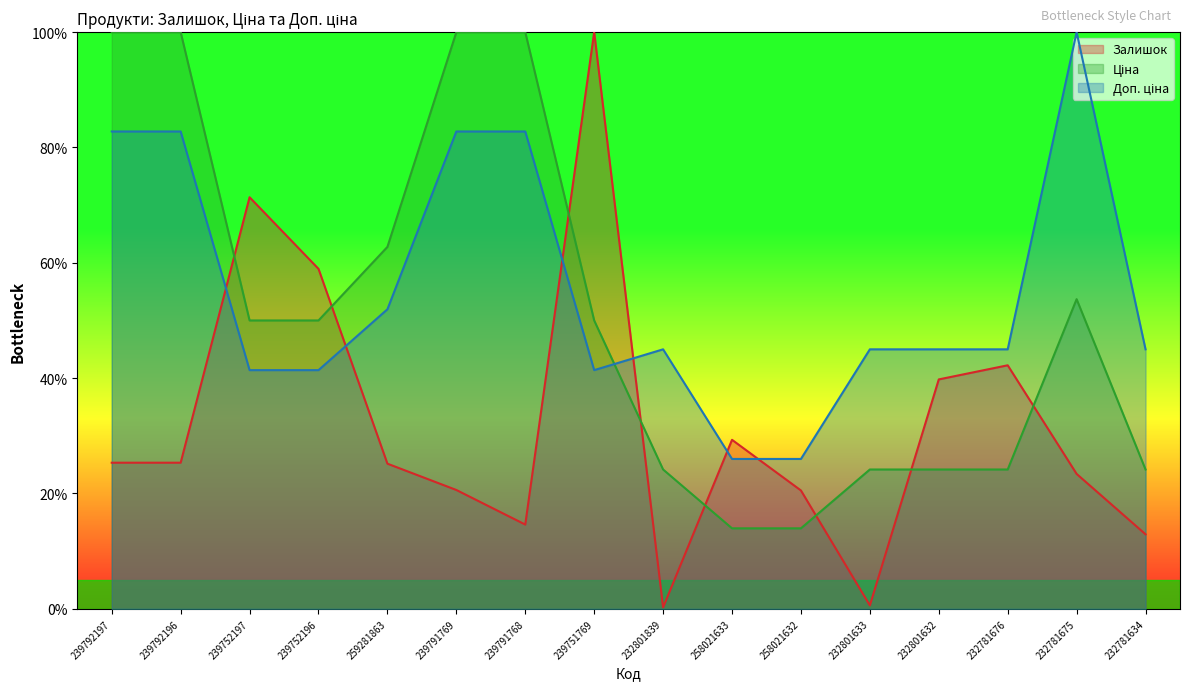

What is the sum of all Залишок values?

510.4